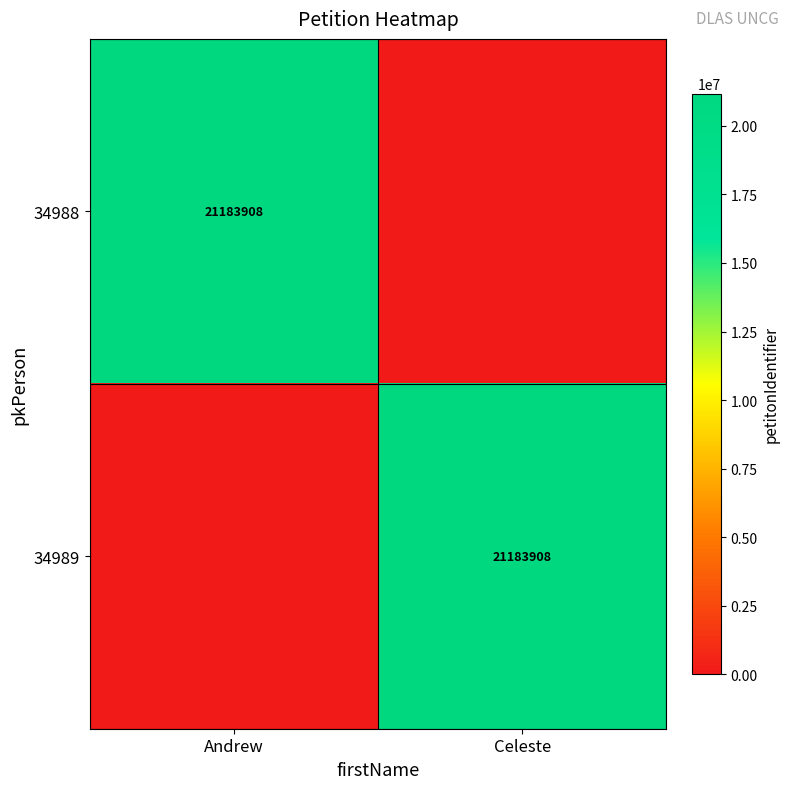

The 34988 series shows 29956329 at Andrew. True or false?

False